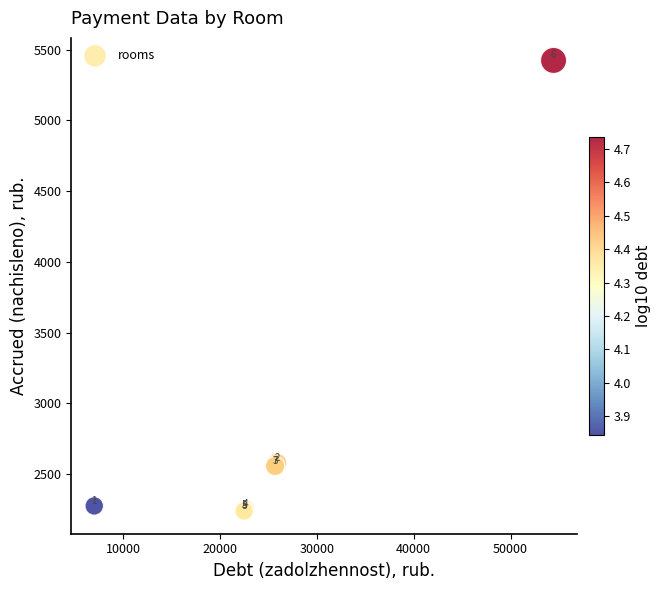

What Y value in the scatter plot is closest to 3830?

2578.8